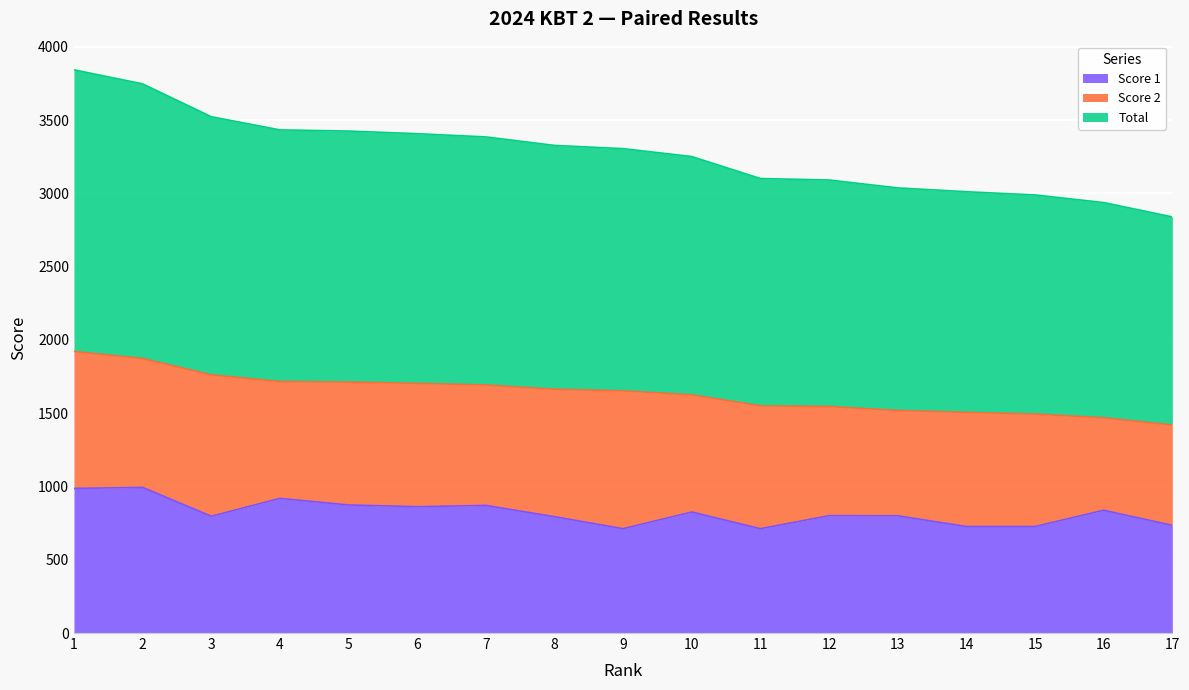

True or false: Total and Score 1 cross at least once.

False